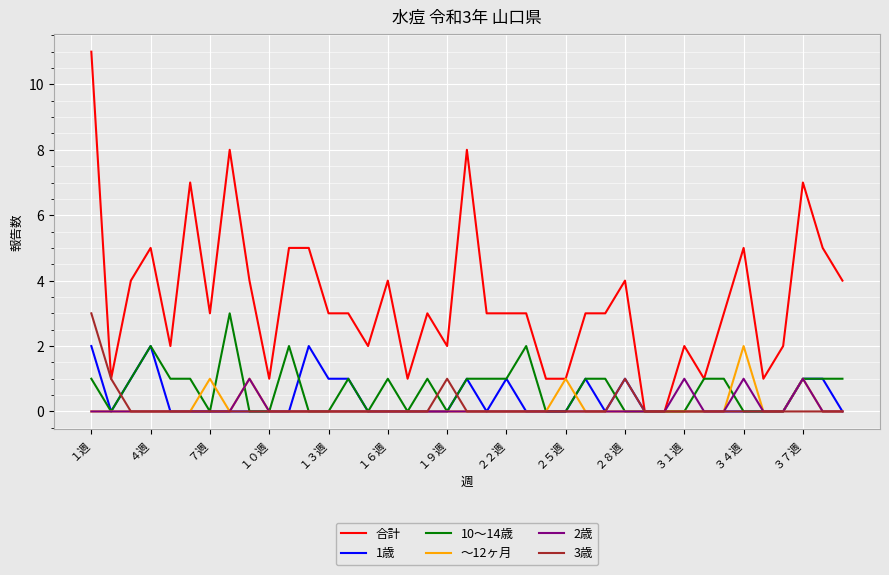

Which series has the largest total across all categories?

合計